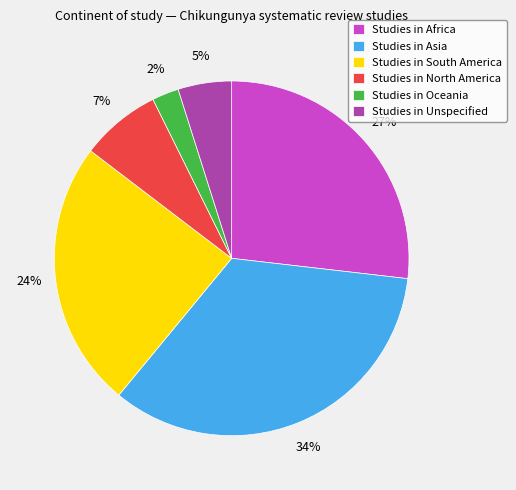

To the nearest percent, what portion does Studies in Oceania represent?

2%